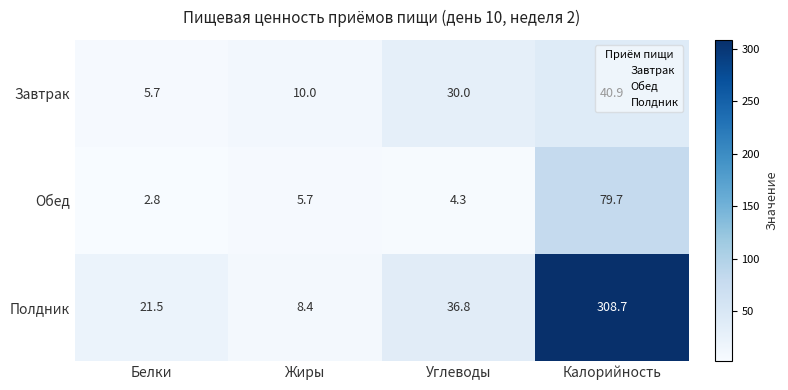

Rank the series at Белки from highest to lowest value.

Полдник, Завтрак, Обед